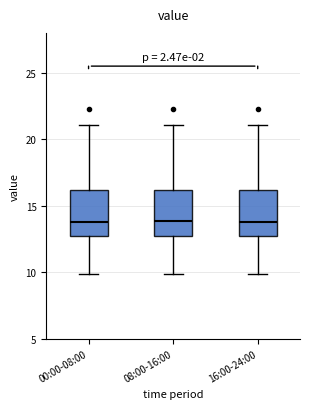

Reading left to right, read every box against the y-axis: the position of its median line, the range the box covers, and the ends of its whiskers. The values are not printed on the chart, so give them approximately, as read against the axis.

00:00-08:00: median 14.0, box 12.5 to 16.0, whiskers 10.0 to 21.0
08:00-16:00: median 14.0, box 12.5 to 16.0, whiskers 10.0 to 21.0
16:00-24:00: median 14.0, box 12.5 to 16.0, whiskers 10.0 to 21.0